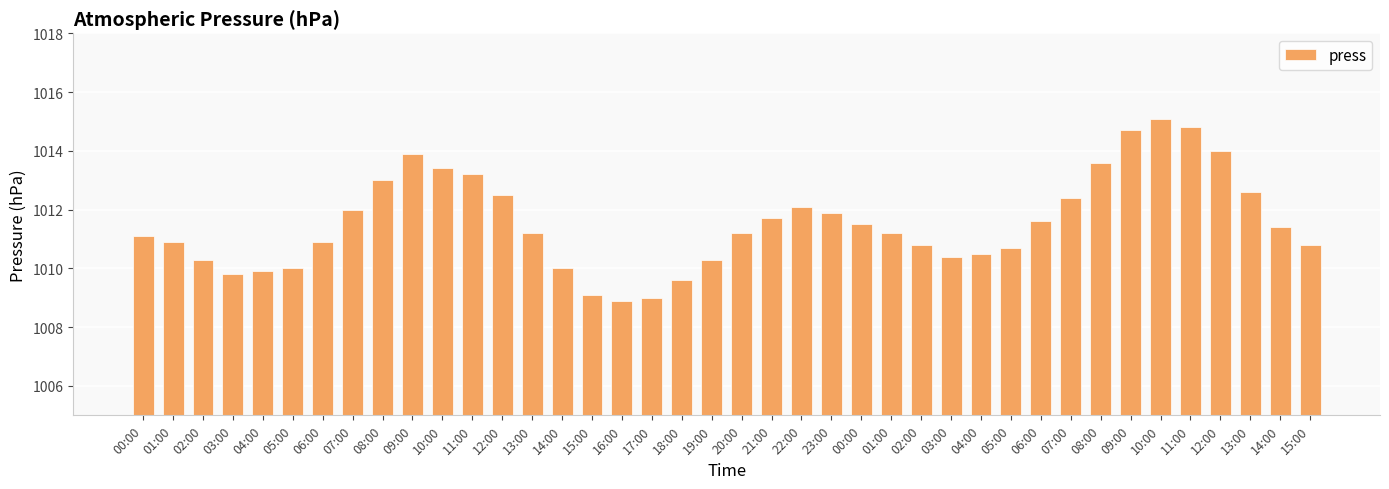

Where is the data nearest to the value 1012?

07:00